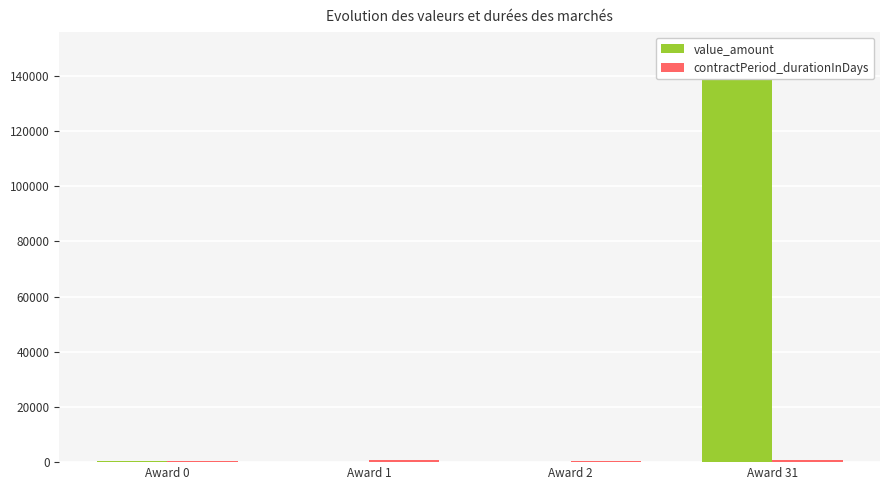

Where is value_amount nearest to the value 74227?

Award 0